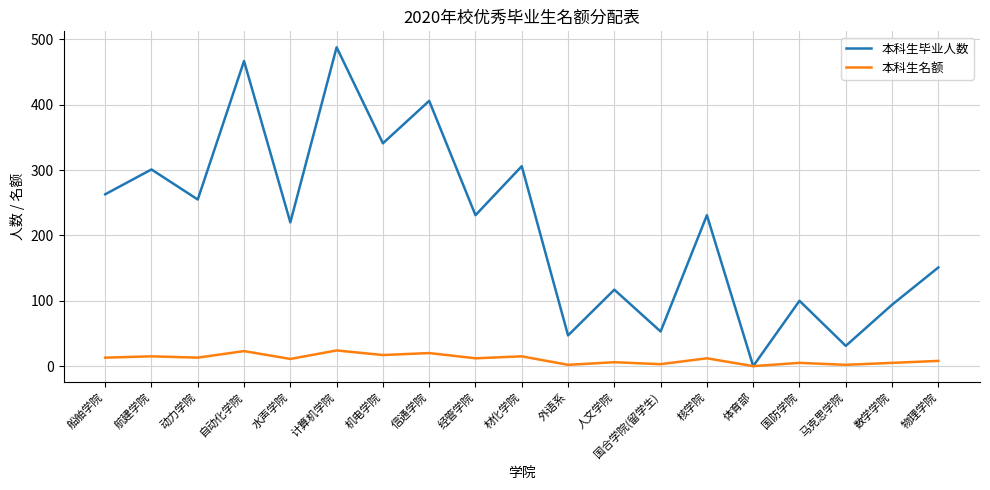

Does the chart have visible grid lines?

Yes